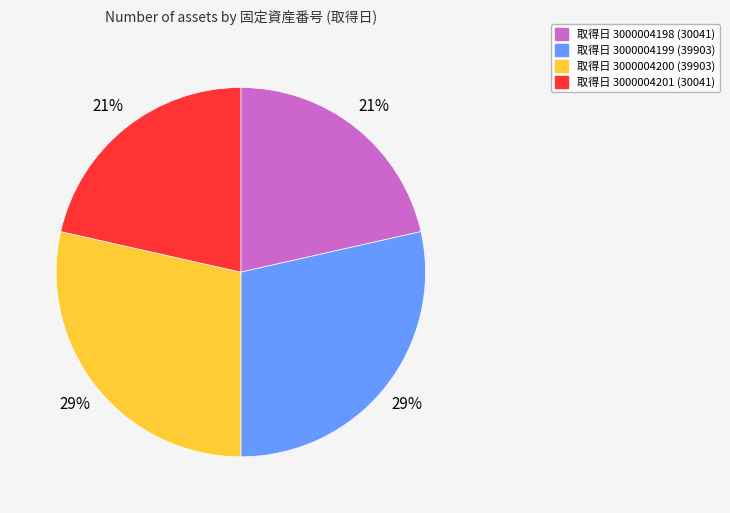

Is there a majority slice in this chart?

No